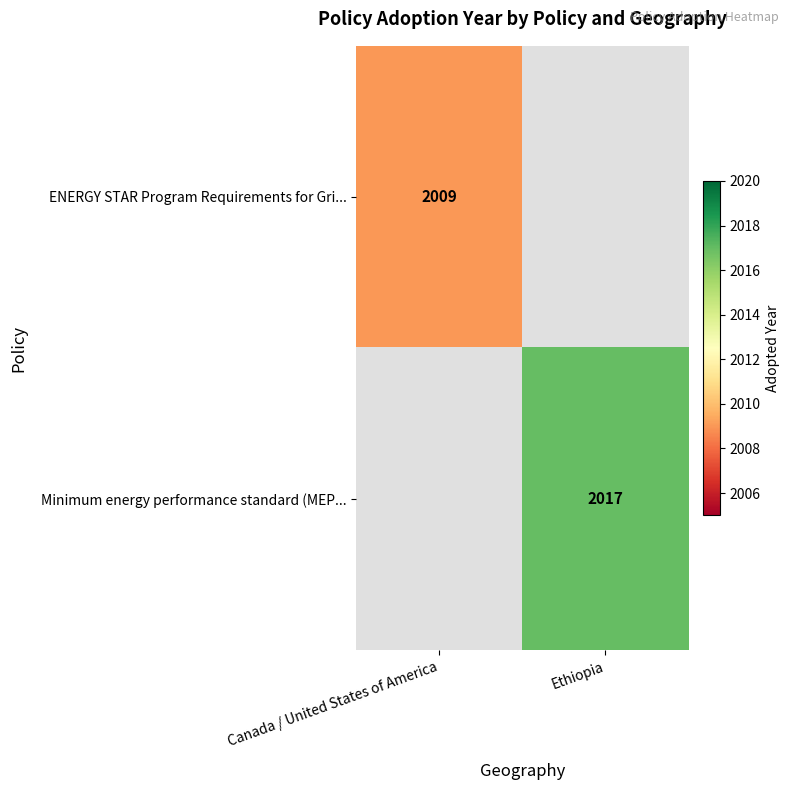

What is the maximum value shown in the chart?

2017